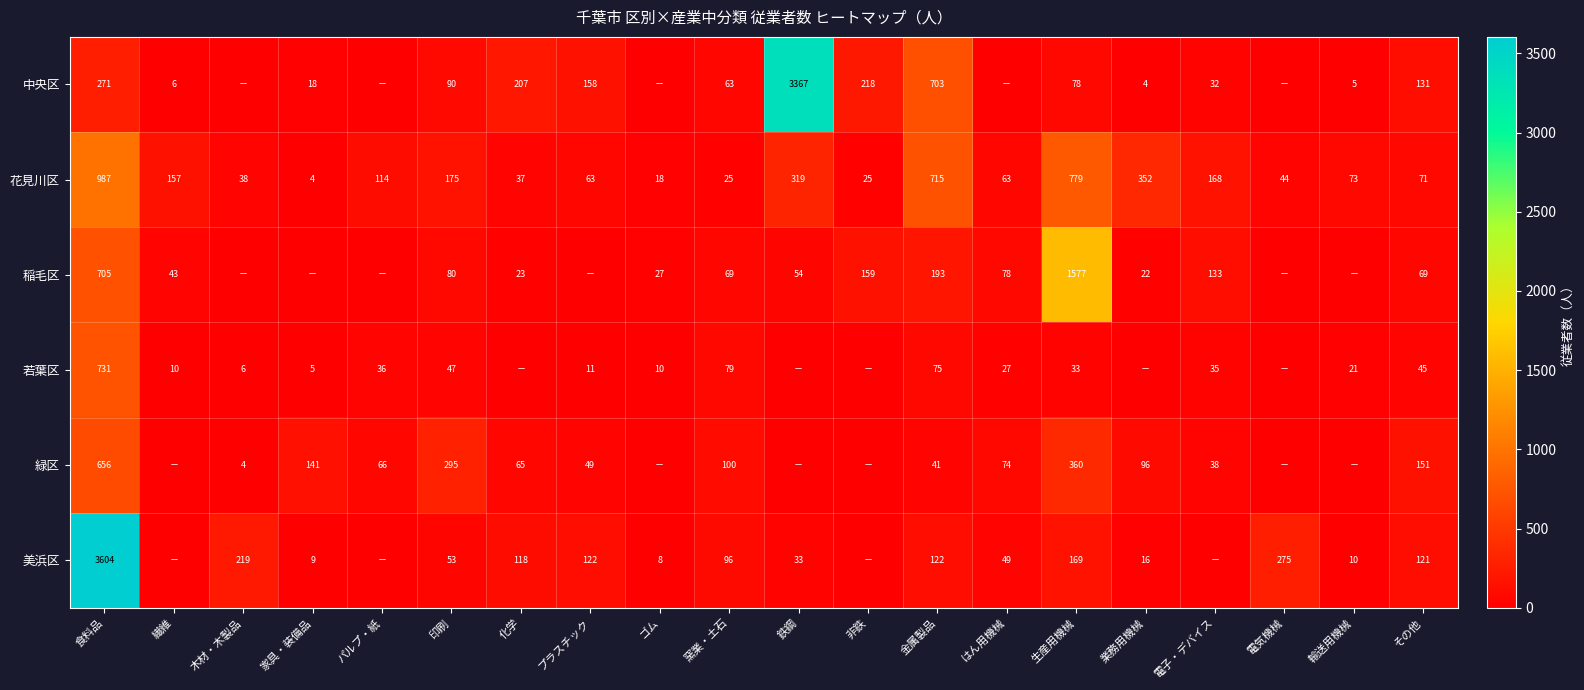

Which has a higher value, 鉄鋼 or 繊維?

鉄鋼